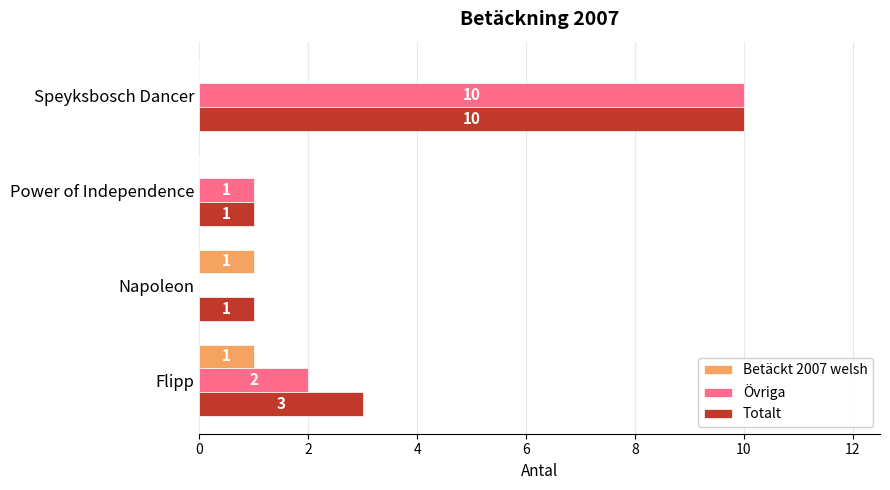

True or false: Betäckt 2007 welsh has a value of -1 at Power of Independence.

False